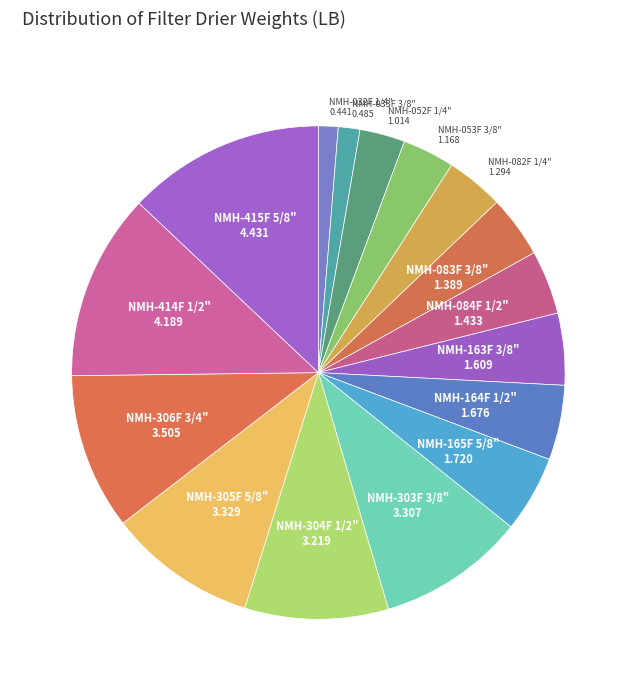

How many segments does this pie chart have?

16